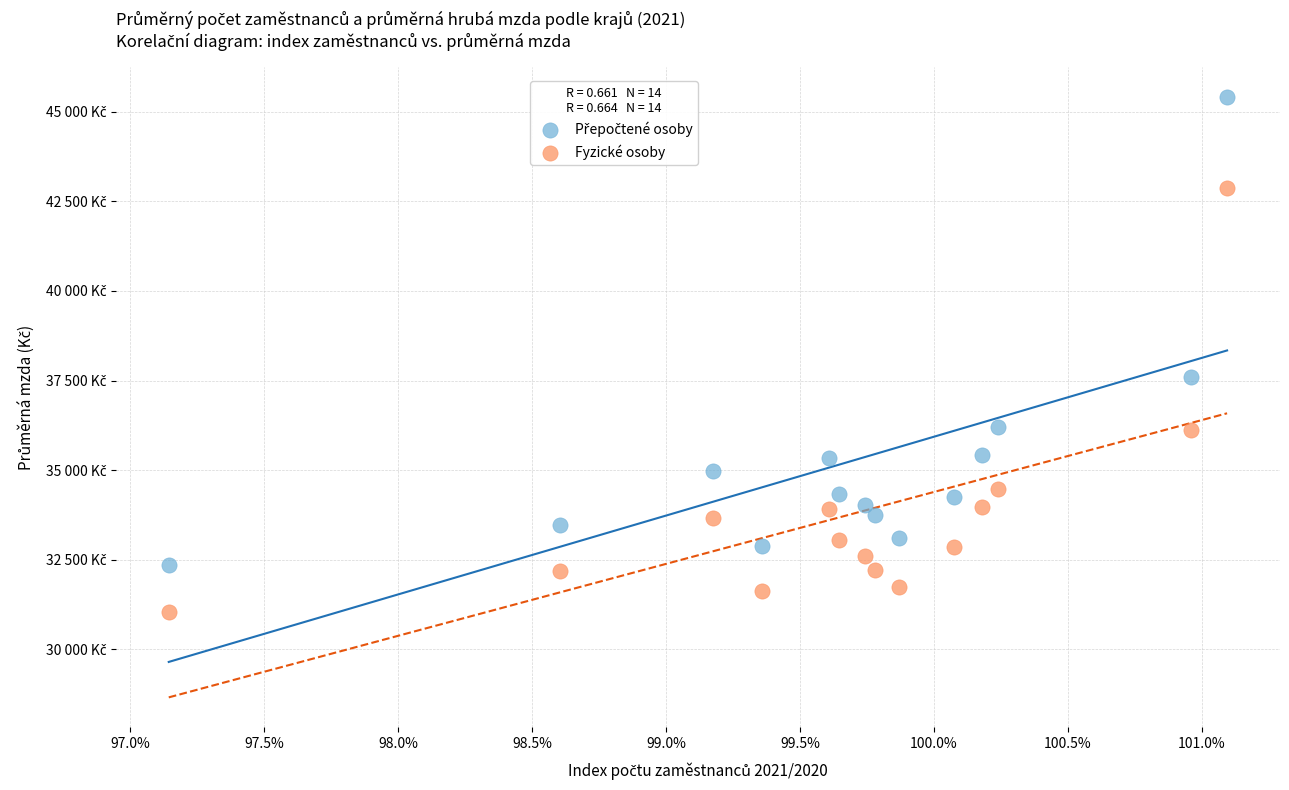

Which series reaches the minimum Y coordinate?

Fyzické osoby